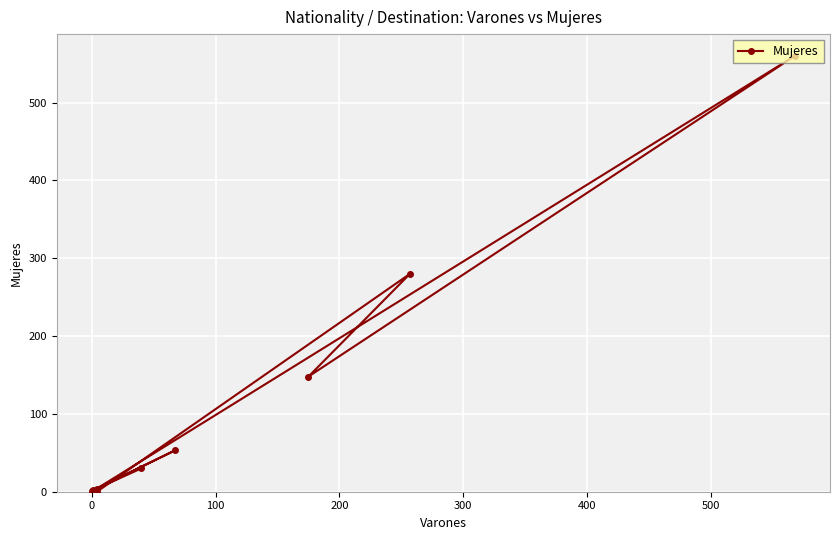

Reading left to right, list all the values displayed in this chart.

30	4	560	148	280	0	2	53	1